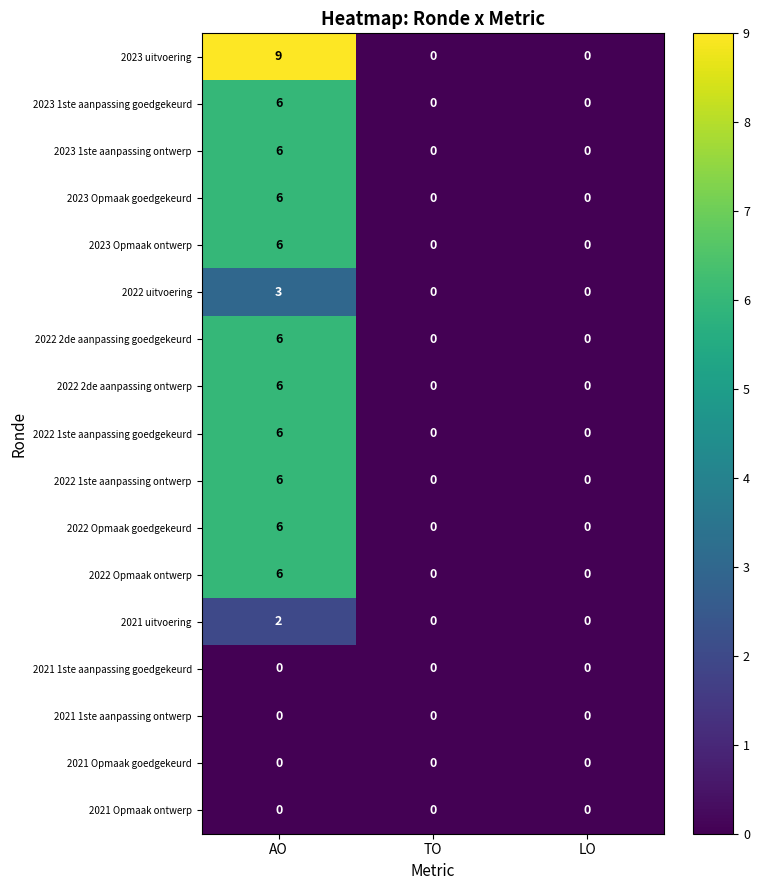

At which category is the sum across all series the highest?

AO